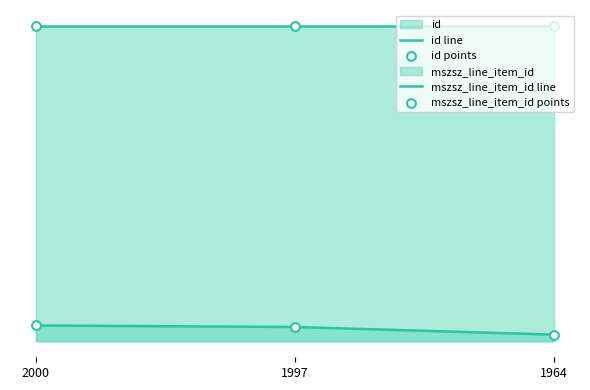

At how many categories does at least one series exceed 225074?

3